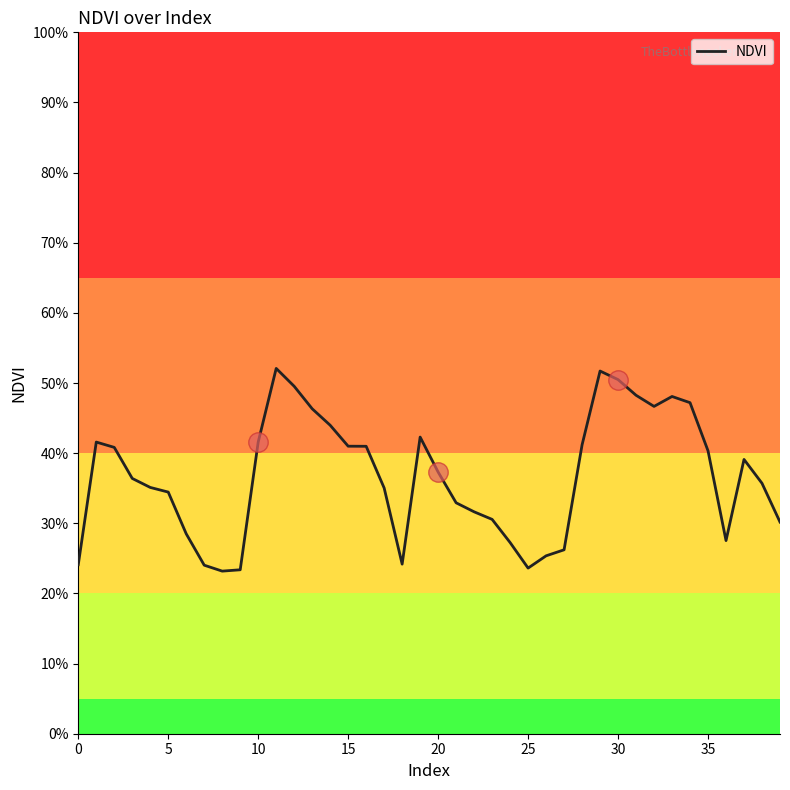

At which category does the chart reach its peak across all series?

11